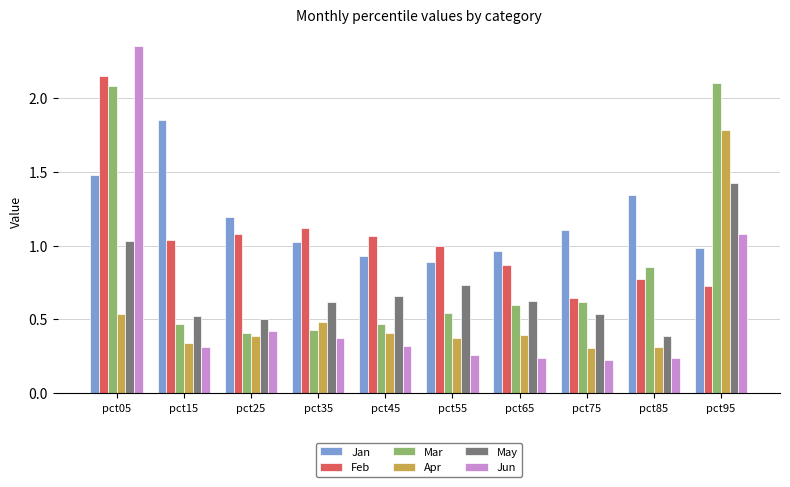

How many values in the Jan series exceed 1?

6